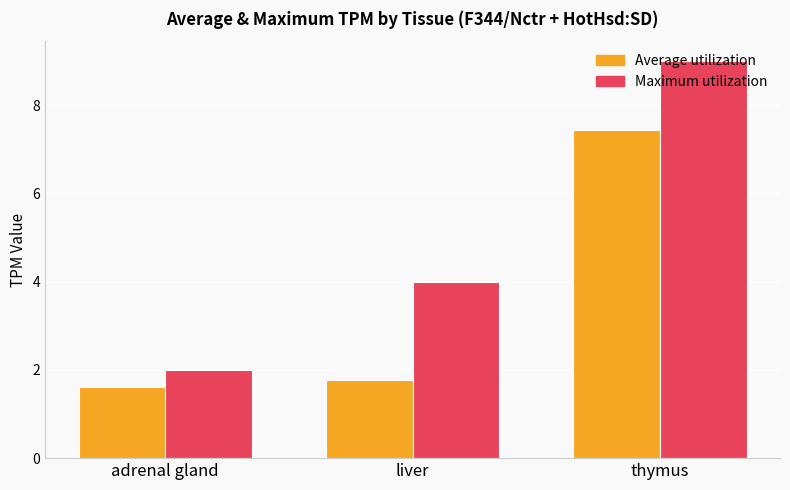

At how many categories does at least one series exceed 8?

1